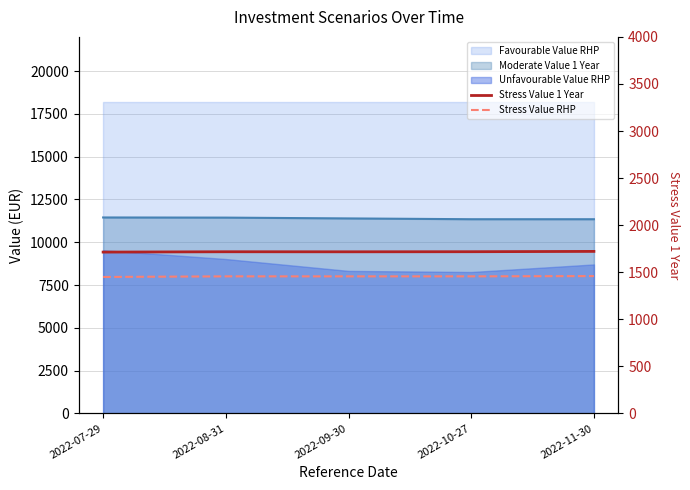

True or false: Stress Value 1 Year has more than 0 interior local peaks.

True